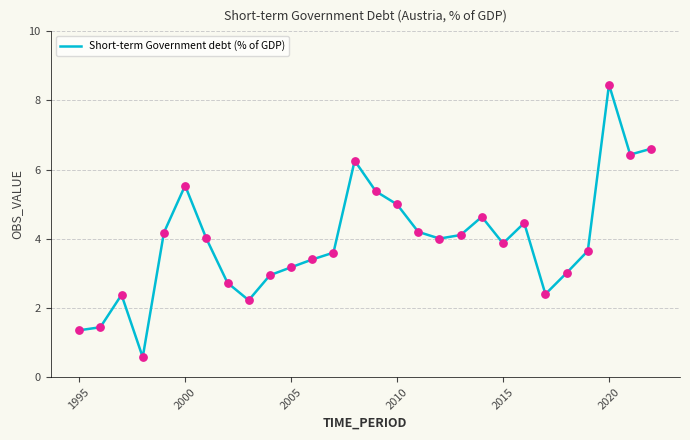

What is the minimum value shown in the chart?

0.6